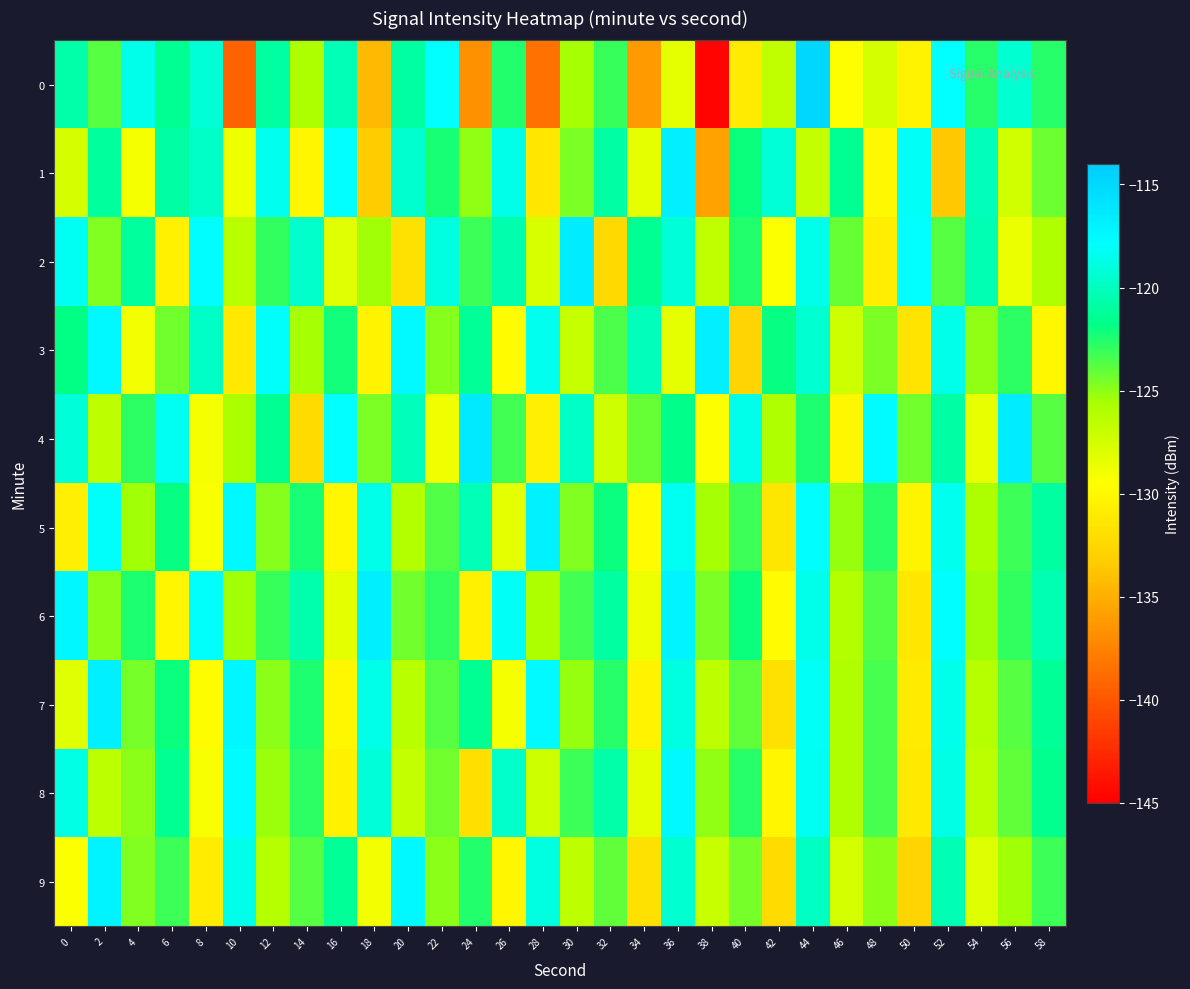

What is the maximum value shown in the chart?

-114.9